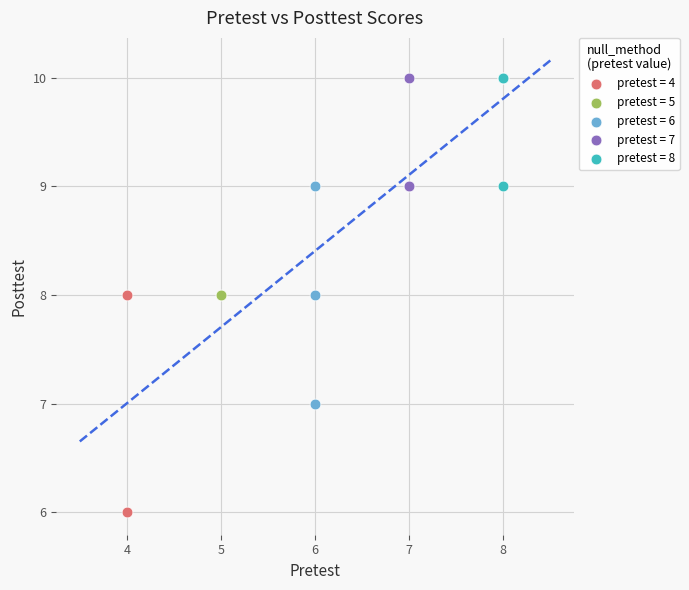

Which series reaches the minimum Y coordinate?

pretest = 4